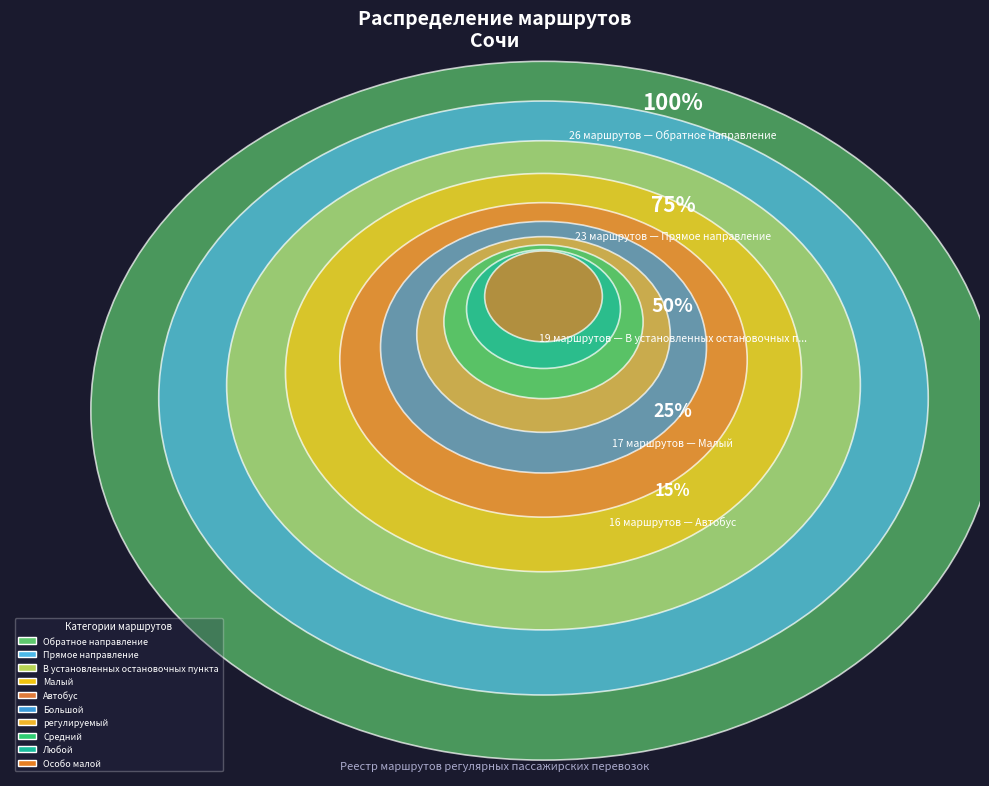

Rank the categories by value from lowest to highest.

Особо малой, Любой, Средний, регулируемый, Большой, Автобус, Малый, В установленных остановочных пунктах, Прямое направление, Обратное направление